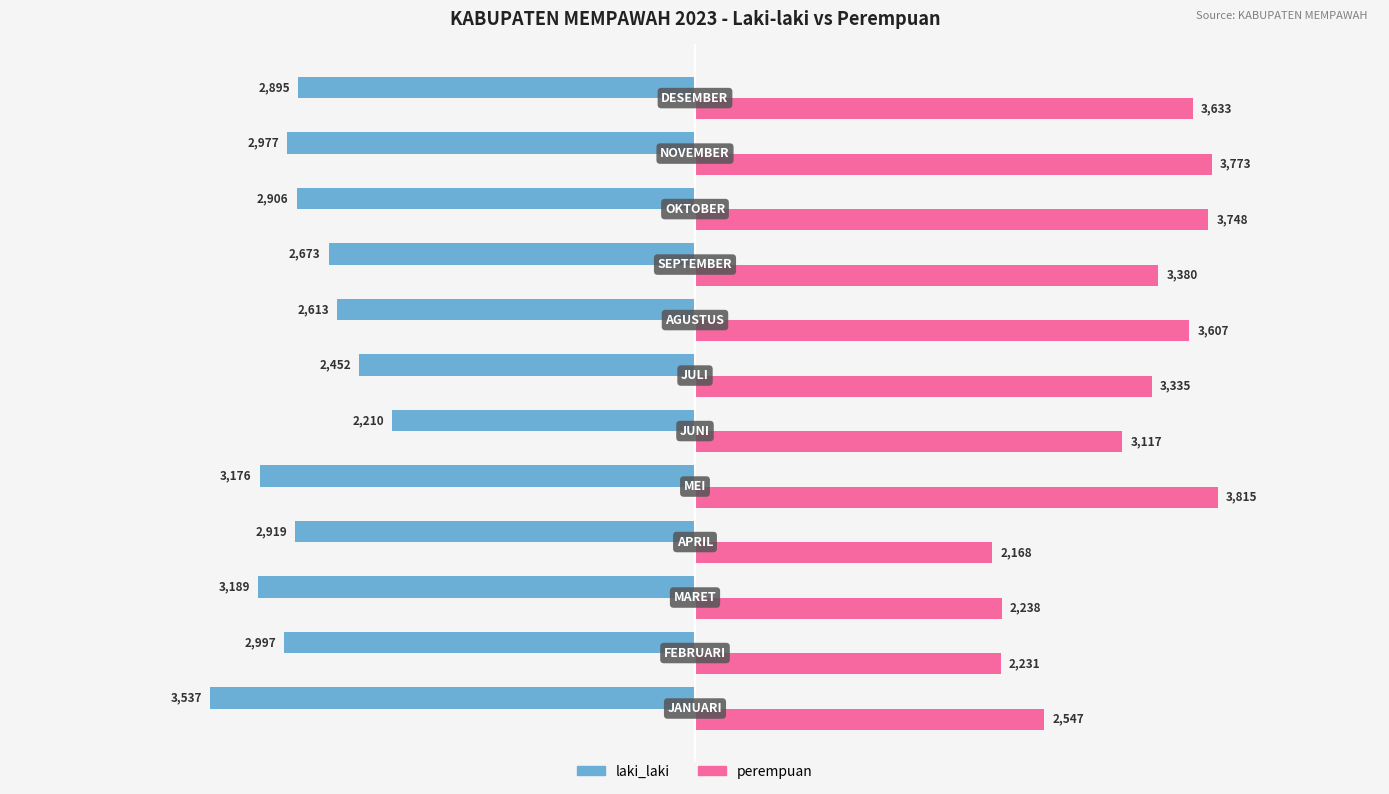

What is the difference between the maximum and second lowest values in the perempuan series?

1584